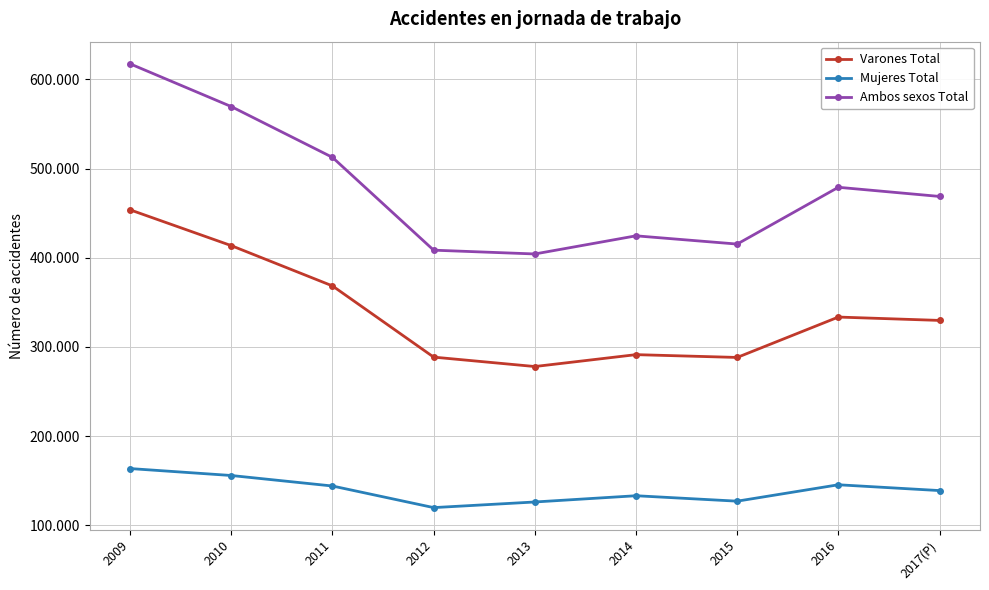

Is this an area chart (filled region under the line)?

No